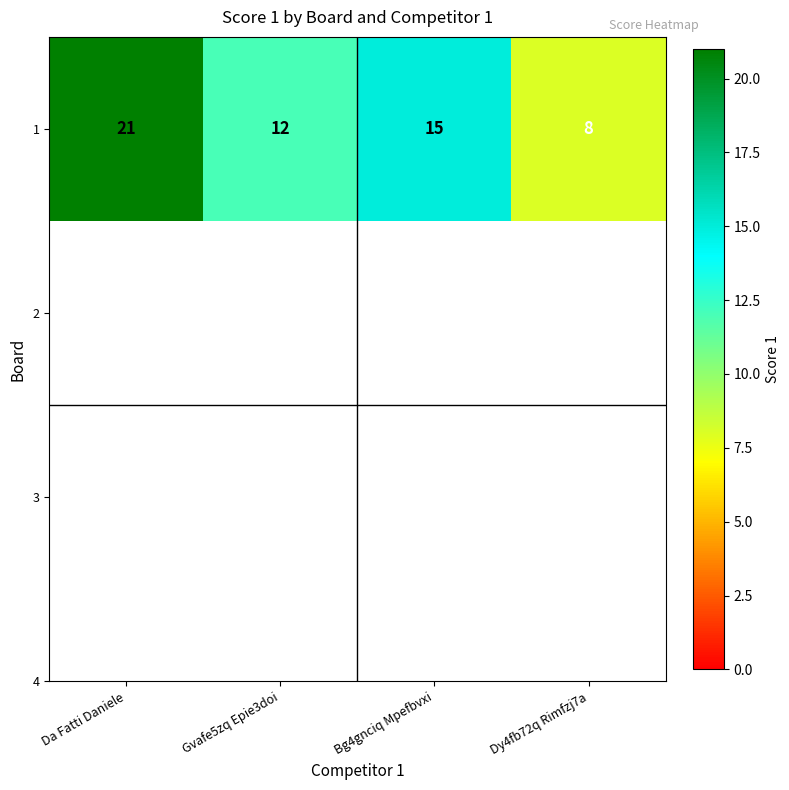

List the labels in order of value, largest first.

Da Fatti Daniele, Bg4gnciq Mpefbvxi, Gvafe5zq Epie3doi, Dy4fb72q Rimfzj7a